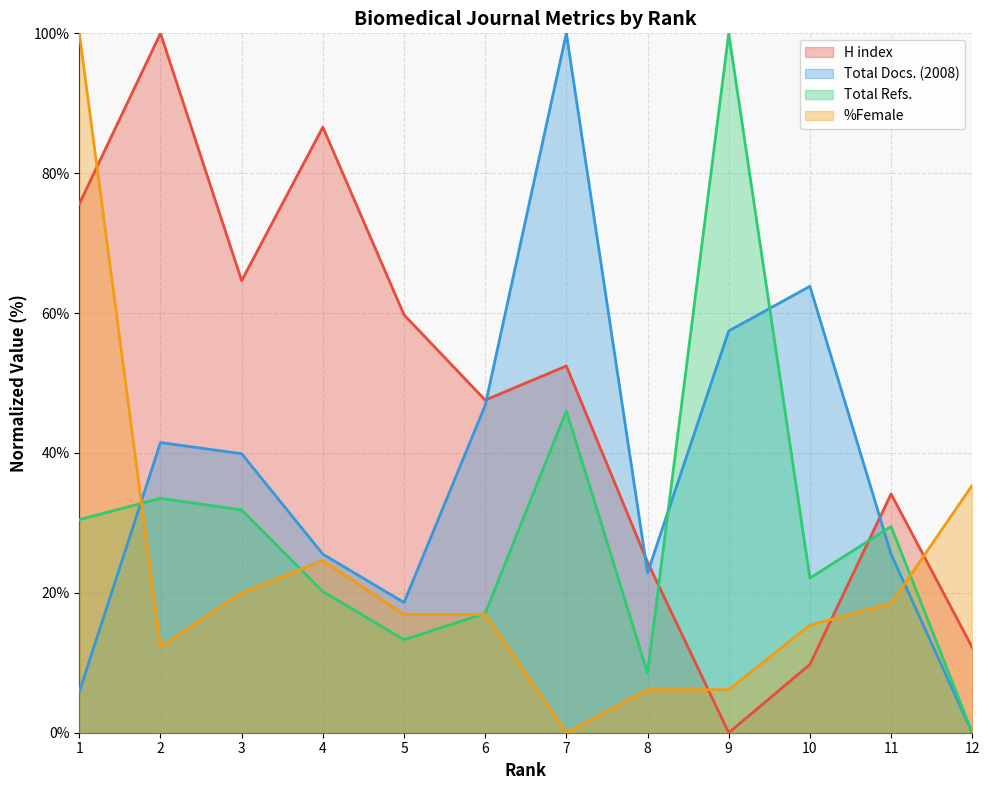

Which series changed the most between 8 and 11?

Total Refs.